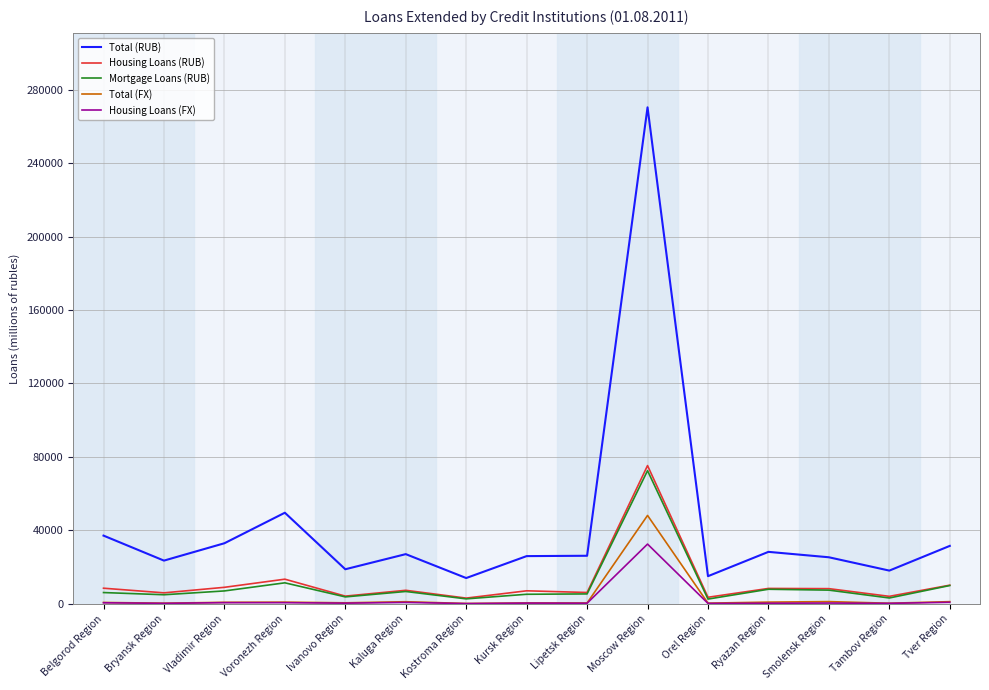

What is the difference between the maximum and minimum values in the Total (FX) series?

47952